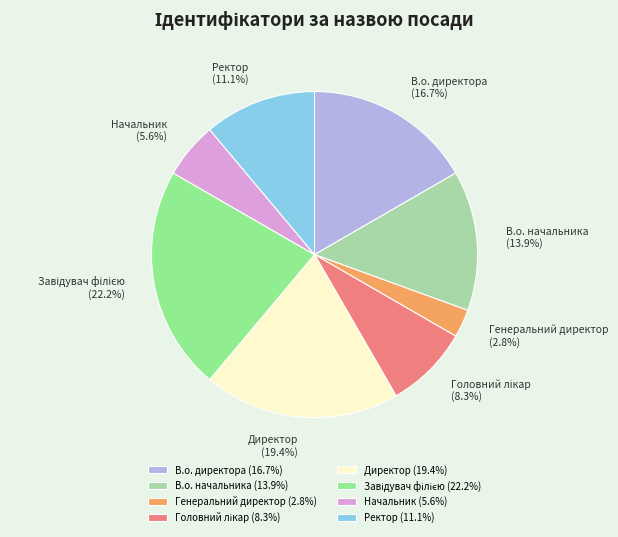

Is Генеральний директор (2.8%) the majority of the pie?

No